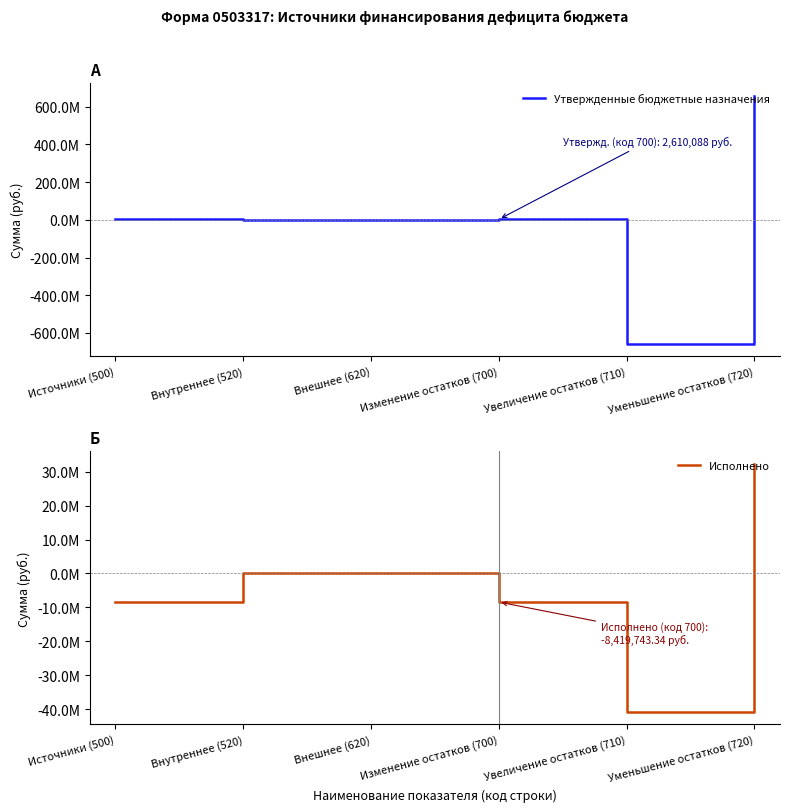

What is the sum of the Исполнено values at Изменение остатков (700) and Уменьшение остатков (720)?

23969795.4